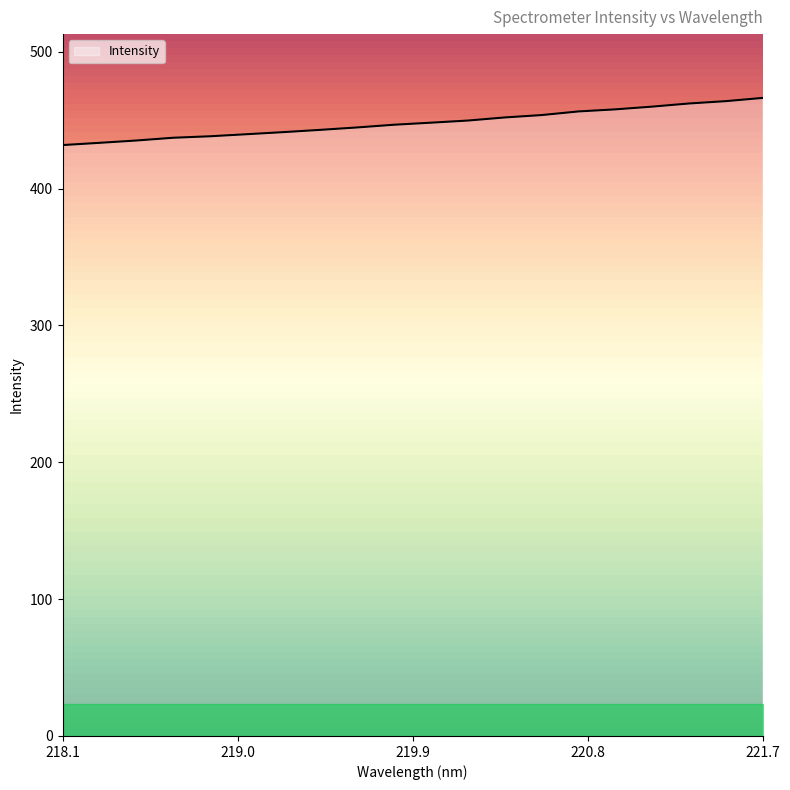

What is the minimum value for Intensity?

431.8